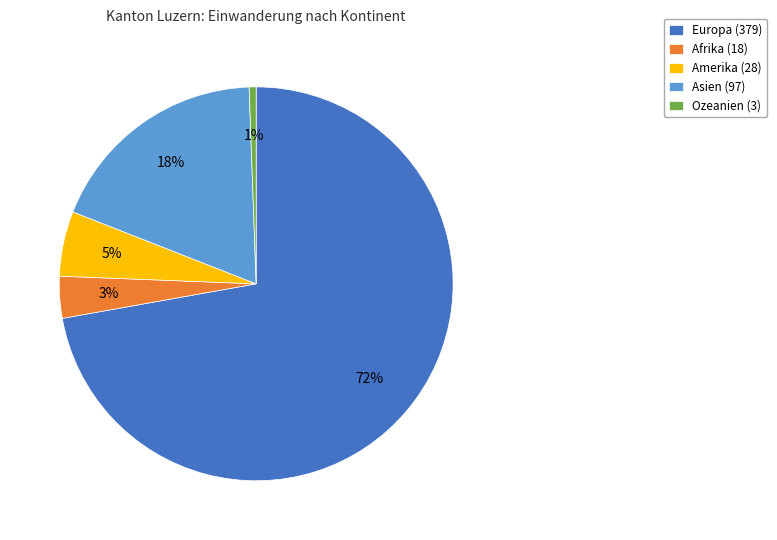

What is the smallest slice in the pie chart?

Ozeanien